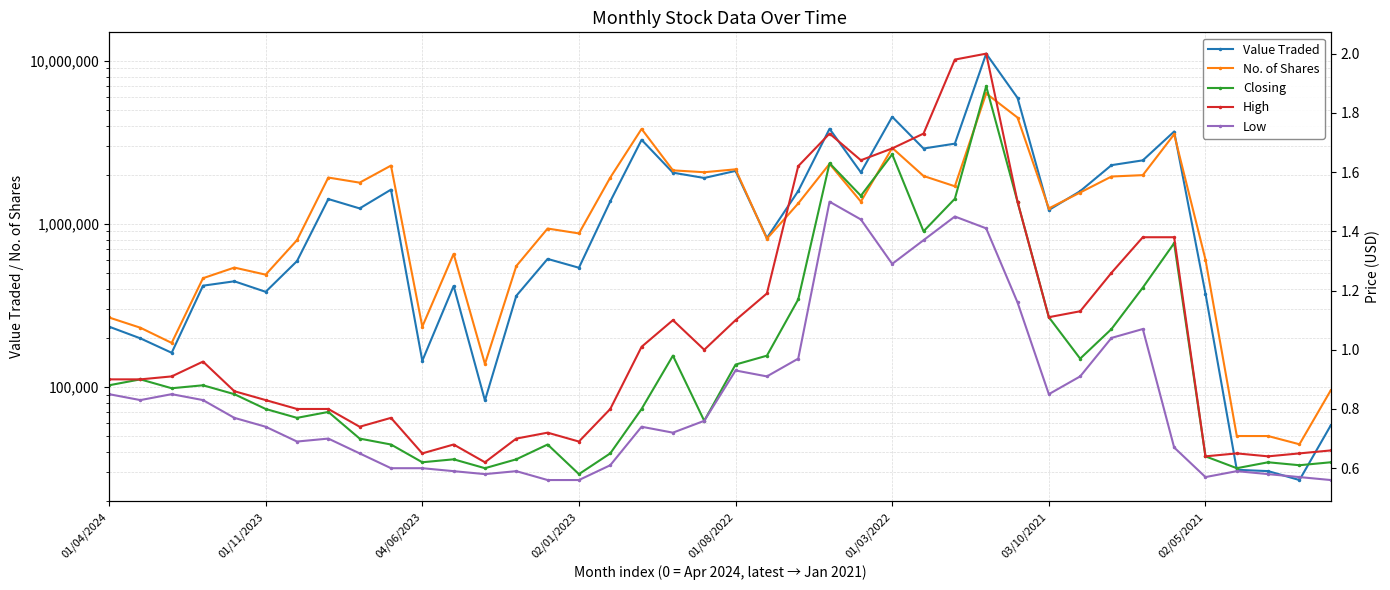

How many lines are shown in the chart?

5